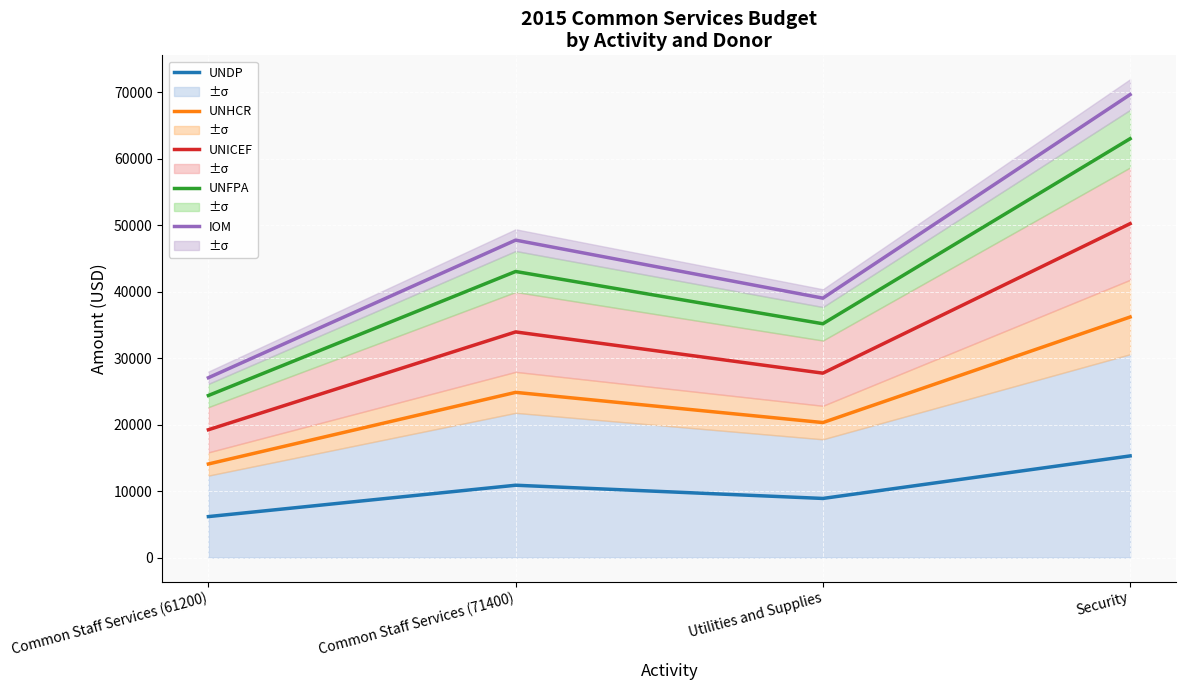

Reading left to right, list all the values displayed in this chart.

UNDP: Common Staff Services (61200)=6168.3	Common Staff Services (71400)=10887.1	Utilities and Supplies=8897.9	Security=15297.2
UNHCR: Common Staff Services (61200)=14084.3	Common Staff Services (71400)=24859.0	Utilities and Supplies=20317.1	Security=36194.0
UNICEF: Common Staff Services (61200)=19236.5	Common Staff Services (71400)=33952.7	Utilities and Supplies=27749.3	Security=50242.7
UNFPA: Common Staff Services (61200)=24388.2	Common Staff Services (71400)=43045.5	Utilities and Supplies=35180.8	Security=63026.4
IOM: Common Staff Services (61200)=27060.8	Common Staff Services (71400)=47762.7	Utilities and Supplies=39036.2	Security=69665.3